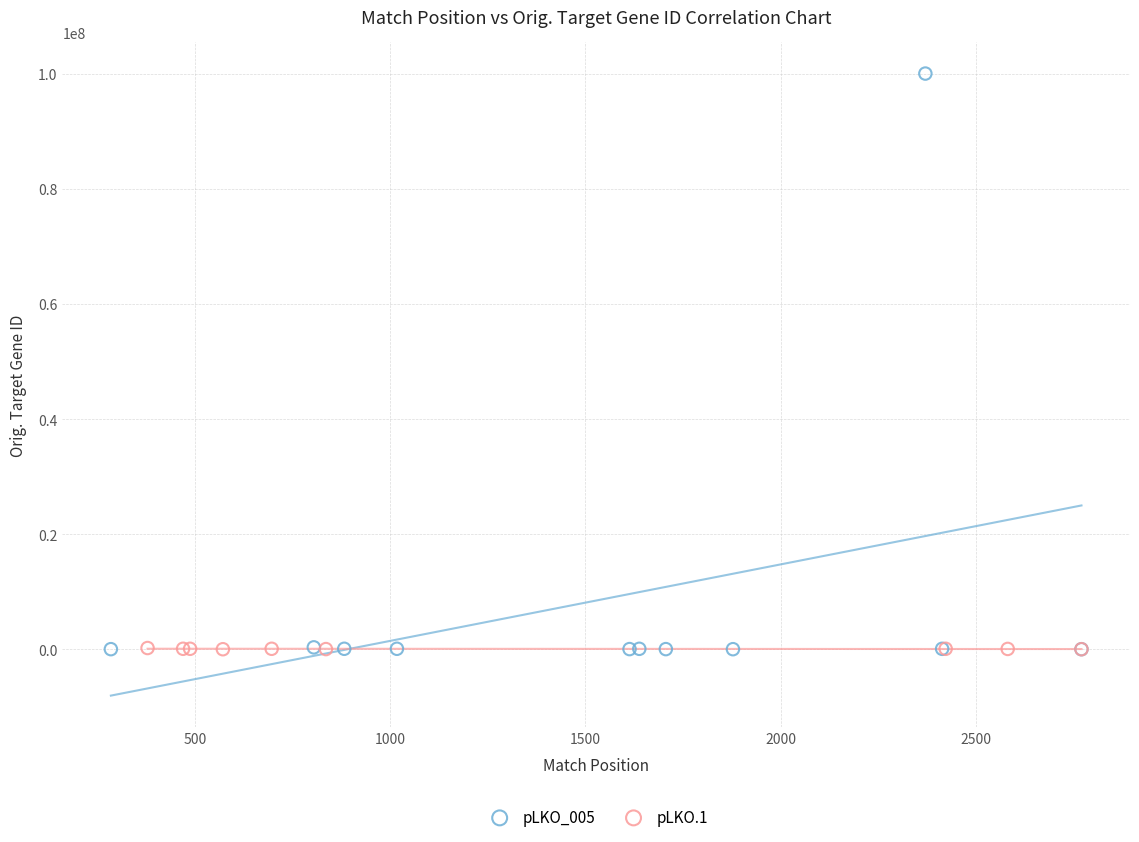

Which series contains the highest Y value?

pLKO_005